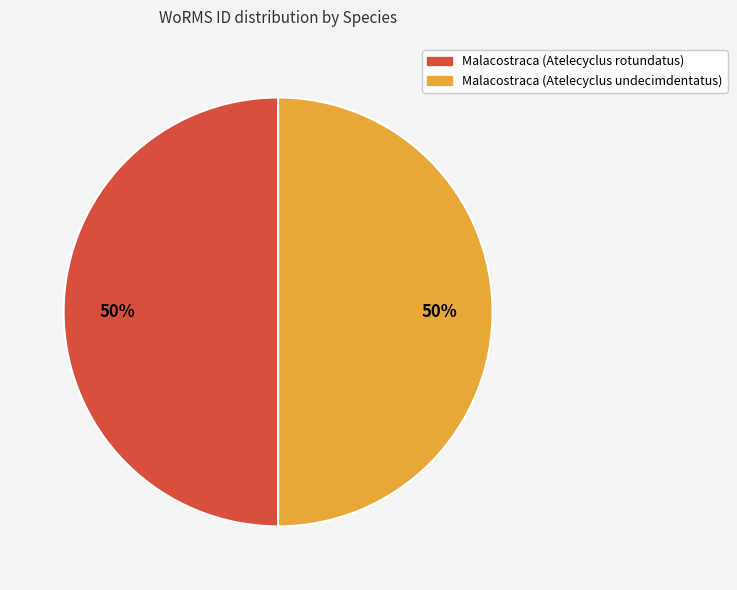

To the nearest percent, what percentage of the pie is Malacostraca (Atelecyclus undecimdentatus)?

50%